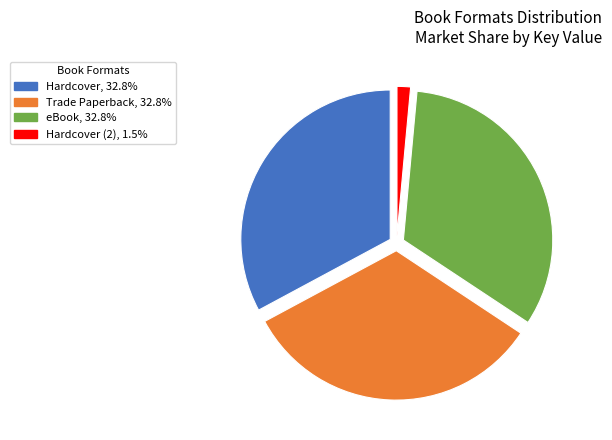

Does any single category account for the majority?

No